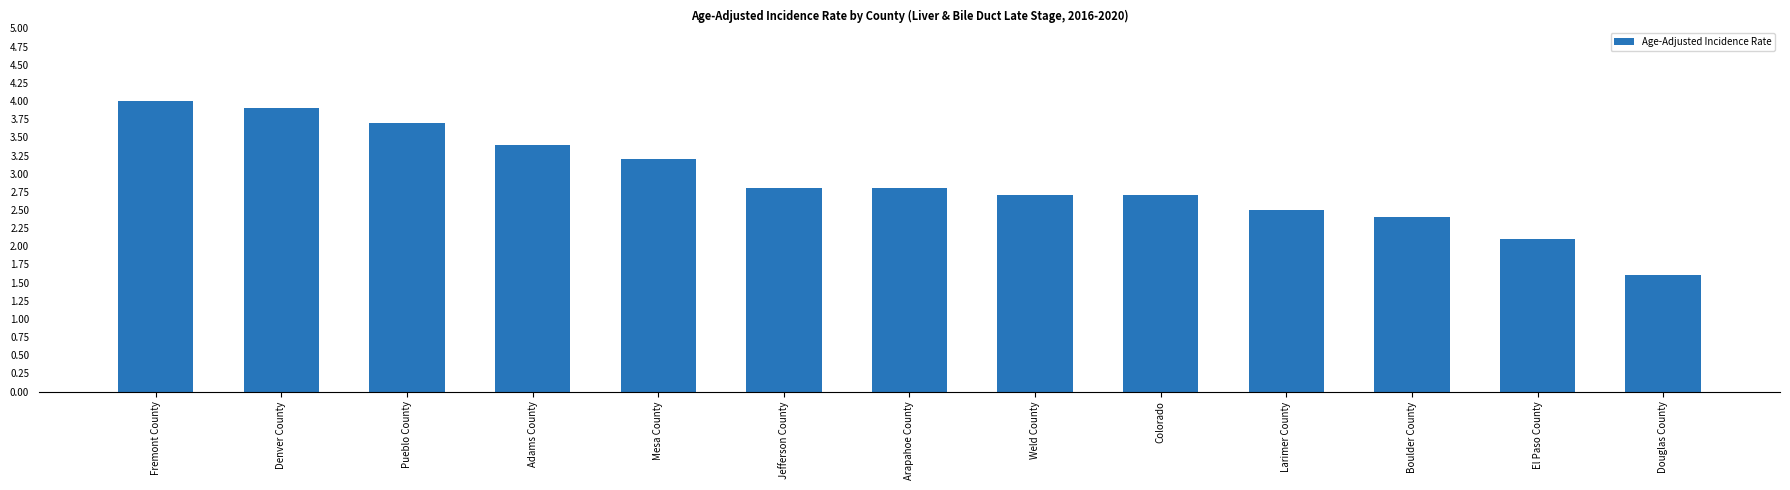

What position from the right is Weld County?

6